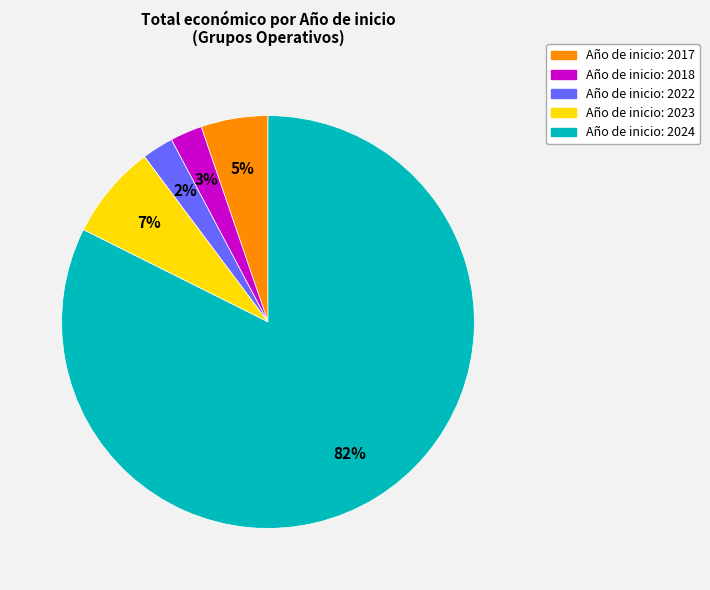

Is there any slice that represents more than half of the pie?

Yes